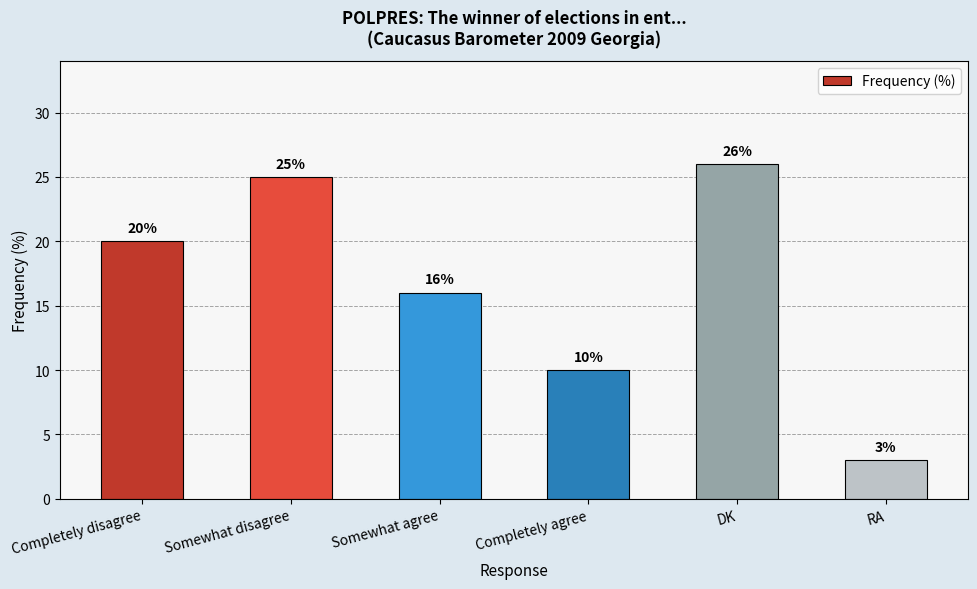

True or false: the data shows 20 at Completely disagree.

True